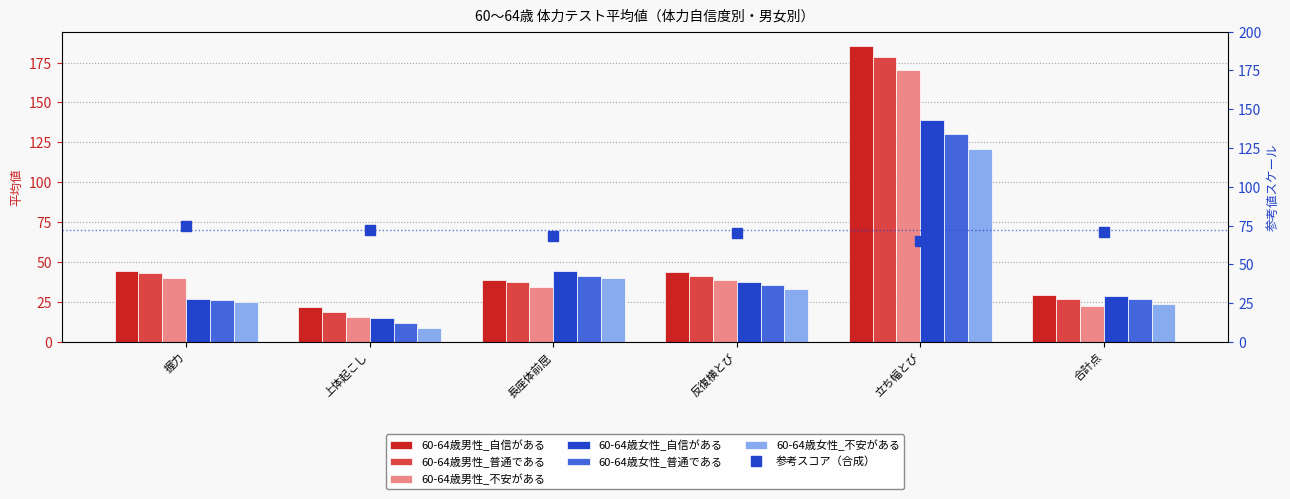

What is the greatest value displayed?

185.1